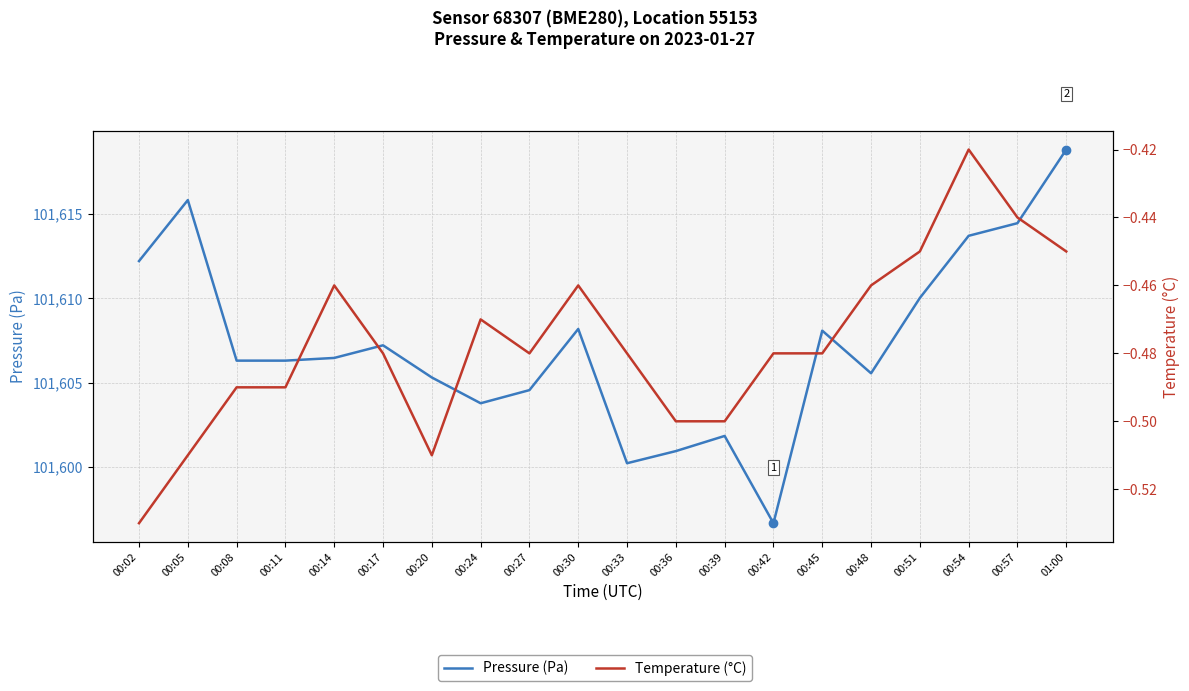

Which category has the lowest value in the Temperature (°C) series?

00:02